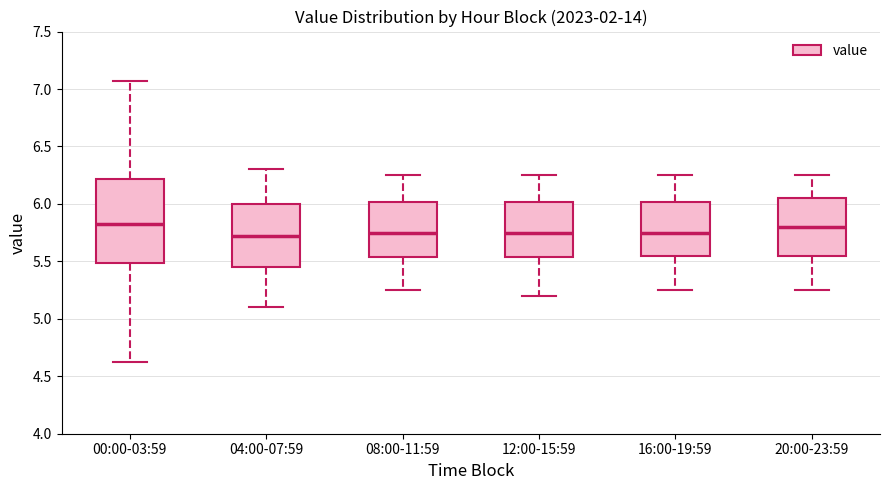

Reading left to right, transcribe this box plot: for each box, give where its median line is, the range the box spans, and where its two whiskers end, as read against the y-axis. The values are not printed on the chart, so give them approximately, as read against the axis.

00:00-03:59: median 5.85, box 5.50 to 6.20, whiskers 4.60 to 7.05
04:00-07:59: median 5.75, box 5.45 to 6.00, whiskers 5.10 to 6.30
08:00-11:59: median 5.75, box 5.55 to 6.00, whiskers 5.25 to 6.25
12:00-15:59: median 5.75, box 5.55 to 6.00, whiskers 5.20 to 6.25
16:00-19:59: median 5.75, box 5.55 to 6.00, whiskers 5.25 to 6.25
20:00-23:59: median 5.80, box 5.55 to 6.05, whiskers 5.25 to 6.25